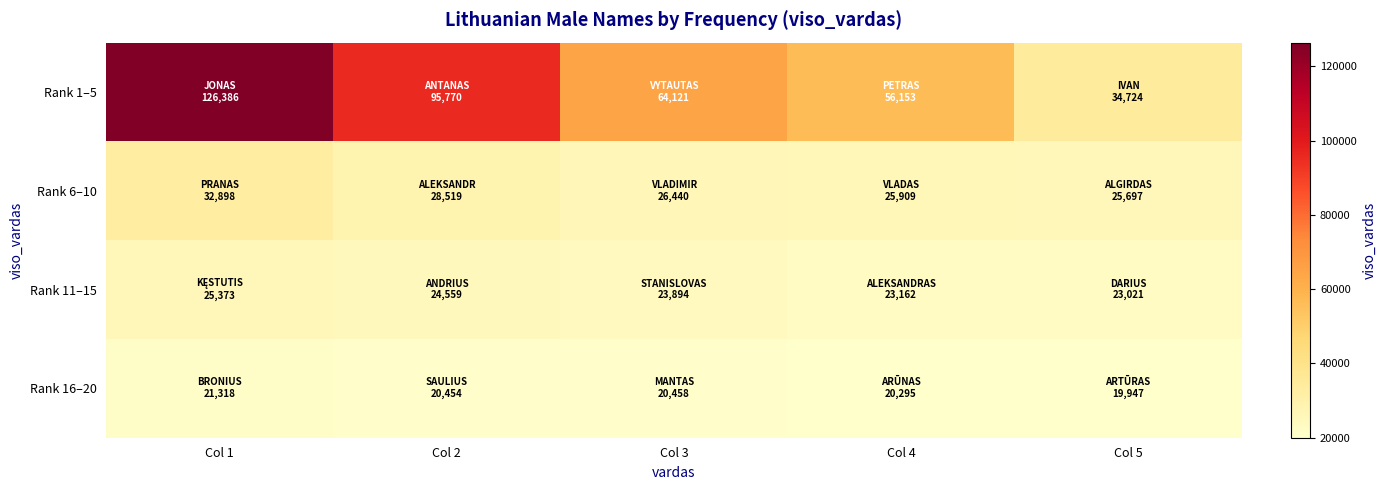

At Col 2, list the series in order from largest to smallest.

Rank 1–5, Rank 6–10, Rank 11–15, Rank 16–20